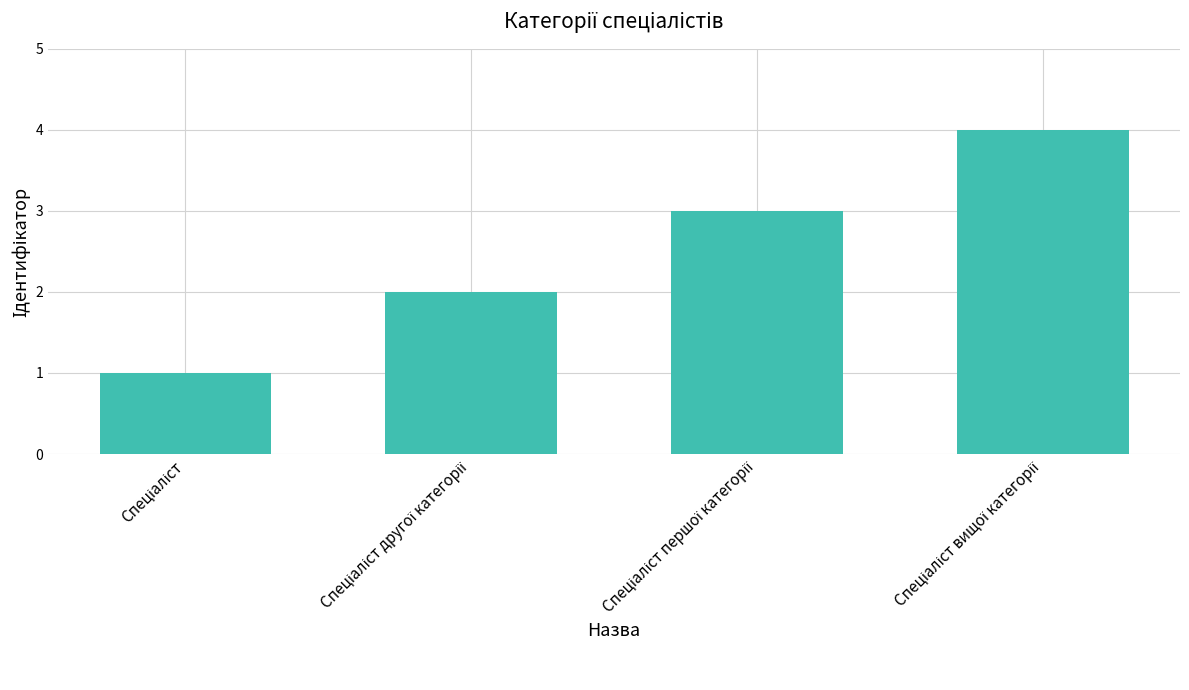

What is the greatest value displayed?

4